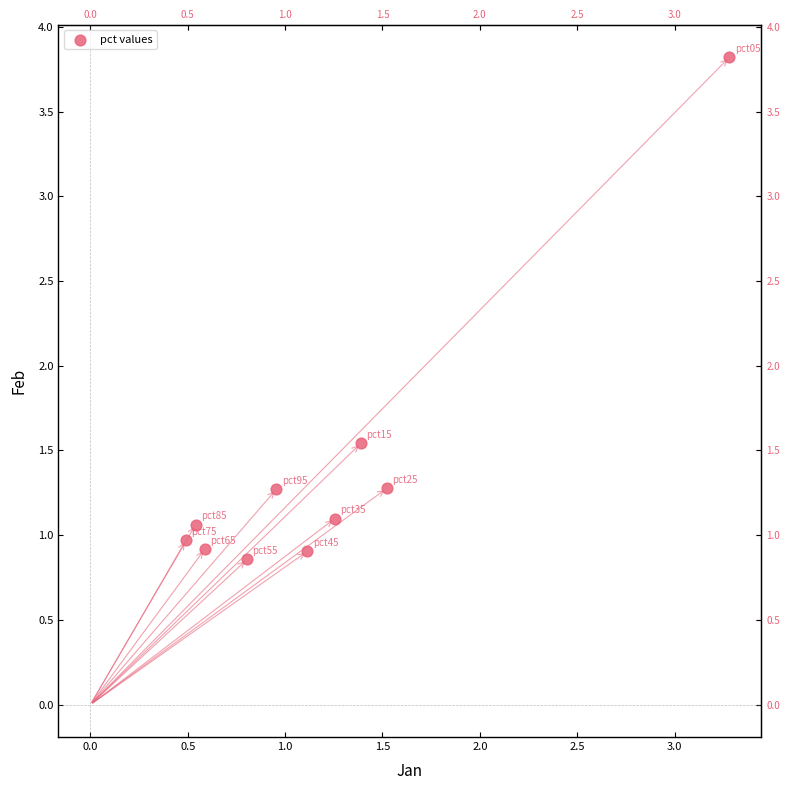

What is the range of X values (max minus min)?

2.8